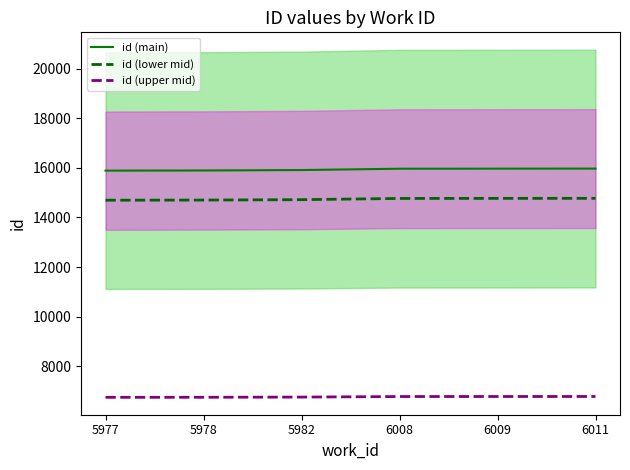

How many data points does each series have?

6